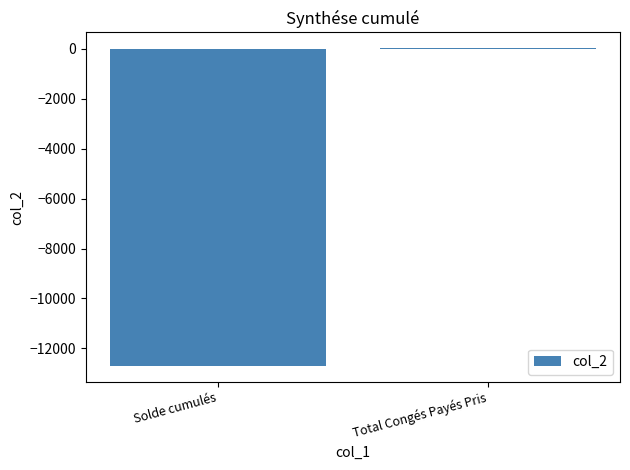

What is the change in value from Solde cumulés to Total Congés Payés Pris?

+12722.6